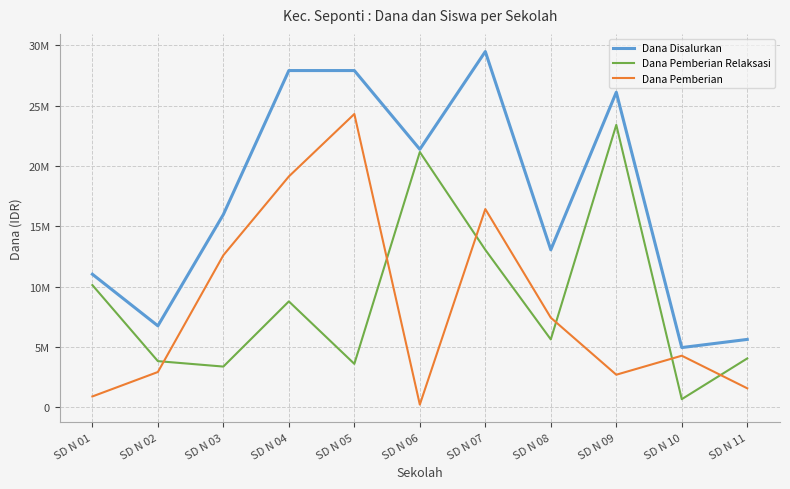

True or false: Dana Pemberian has a value of 2925000 at SD N 02.

True